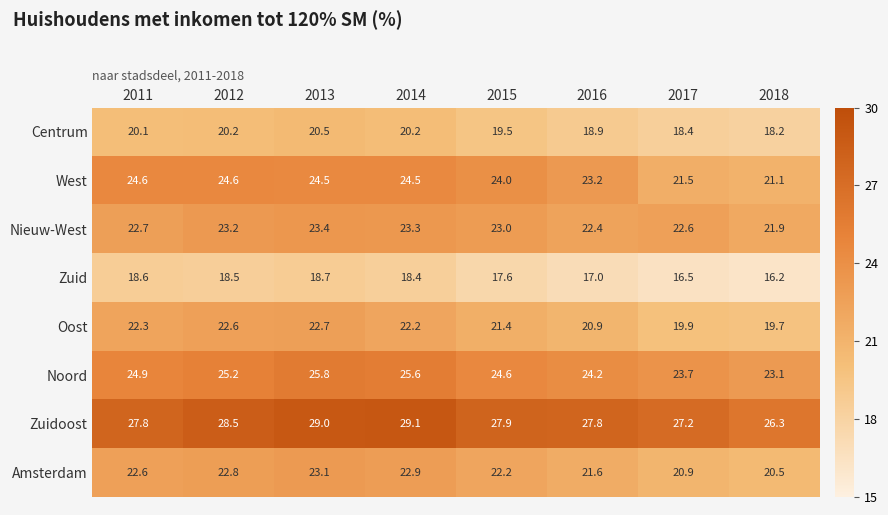

What is the sum of the Centrum values at 2011 and 2012?

40.3